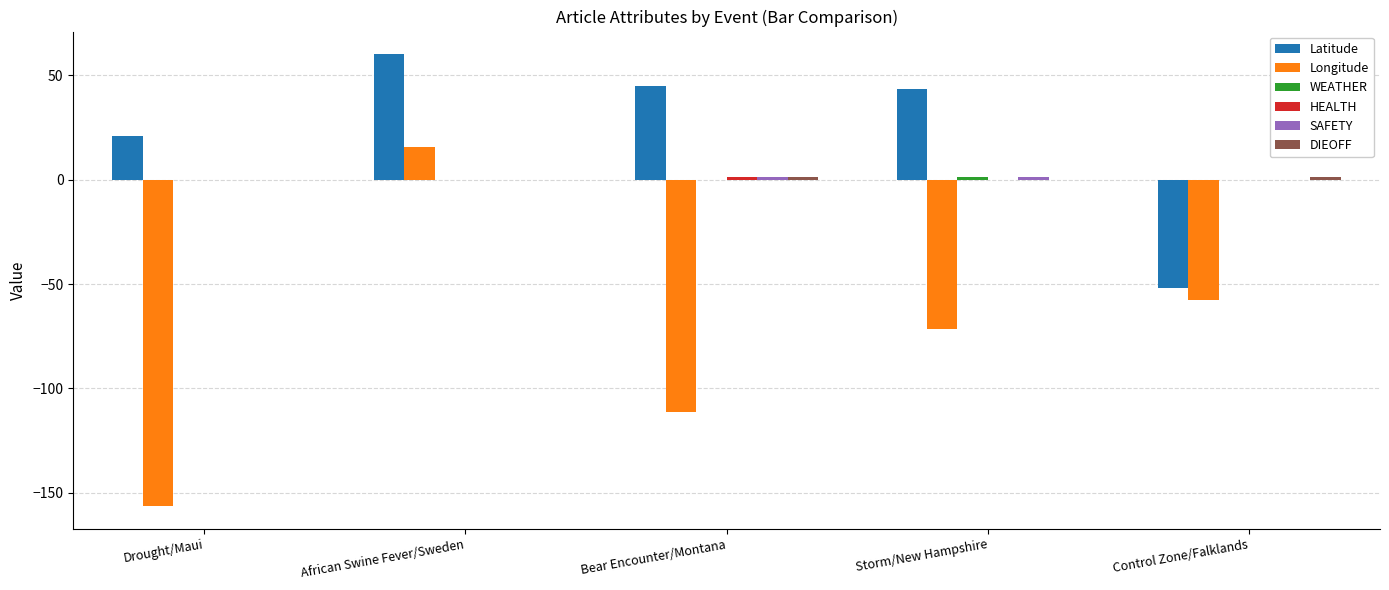

What is the sum of all Longitude values?

-381.0